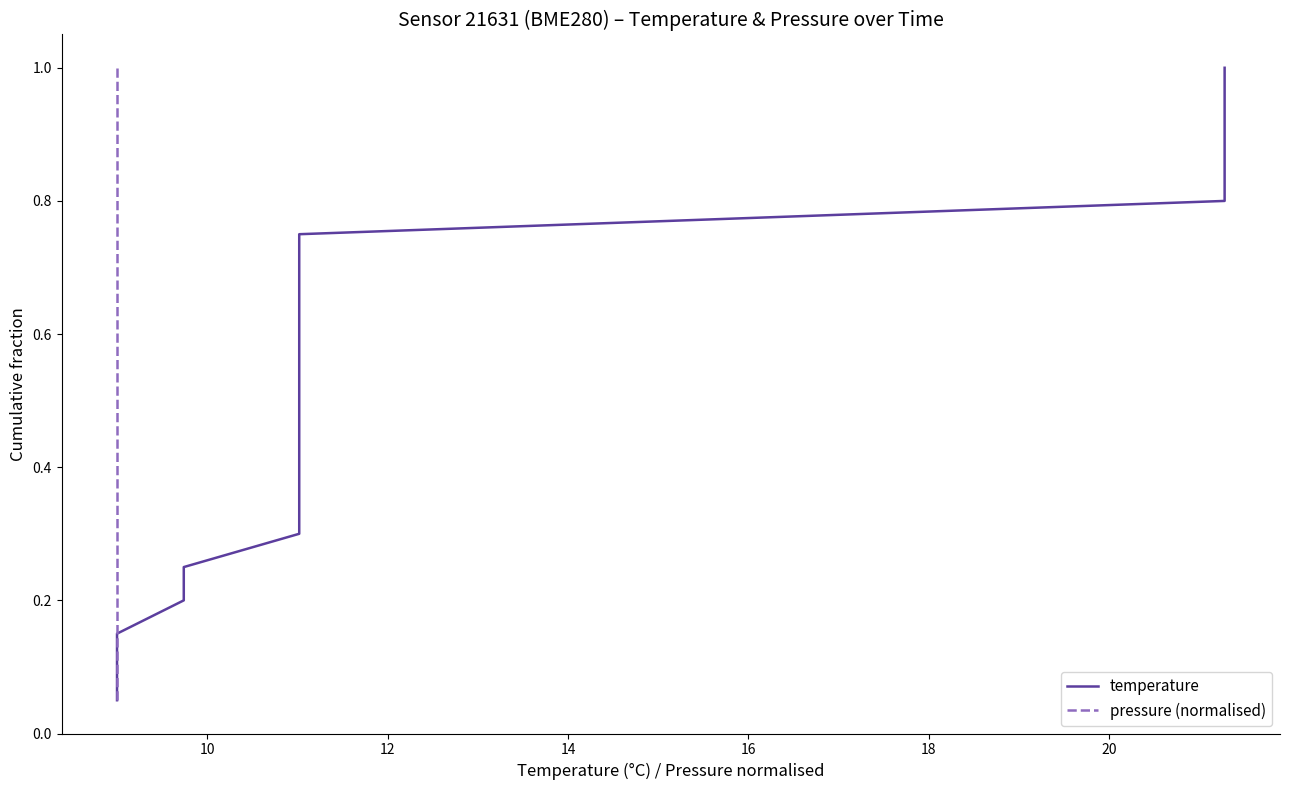

Reading left to right, extract all data points from this chart.

temperature: 0.1	0.1	0.1	0.2	0.2	0.3	0.3	0.4	0.5	0.5	0.6	0.6	0.7	0.7	0.8	0.8	0.8	0.9	0.9	1.0
pressure (normalised): 0.1	0.1	0.1	0.2	0.2	0.3	0.3	0.4	0.5	0.5	0.6	0.6	0.7	0.7	0.8	0.8	0.8	0.9	0.9	1.0